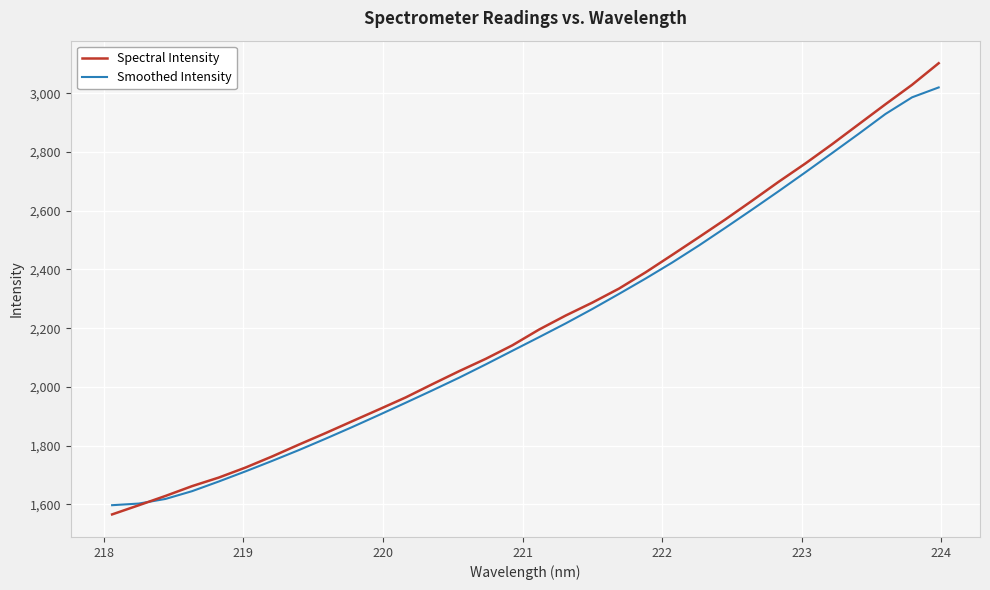

What is the maximum value shown in the chart?

3102.1